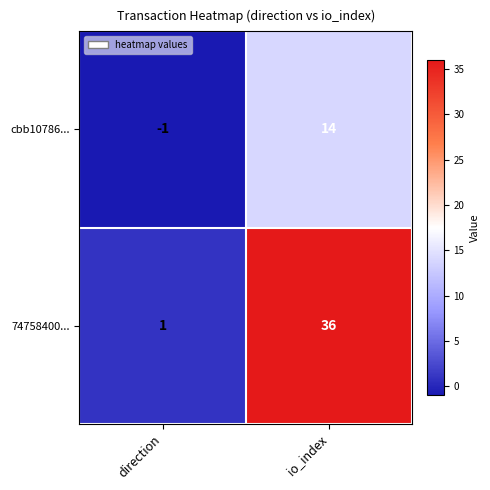

True or false: cbb10786... has a value of -1 at direction.

True